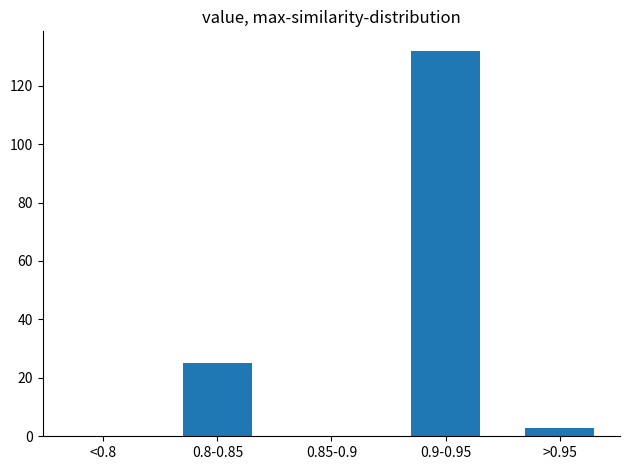

Reading left to right, list all the values displayed in this chart.

<0.8=0	0.8-0.85=25	0.85-0.9=0	0.9-0.95=132	>0.95=3